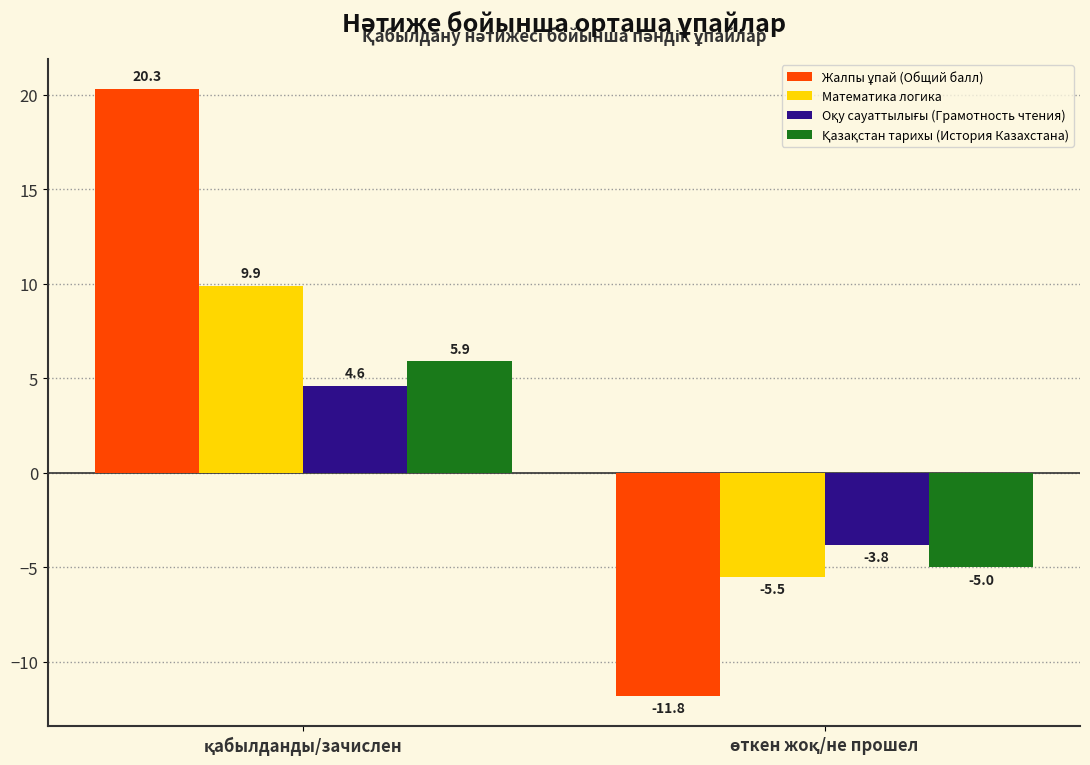

What is the sum of all Математика логика values?

4.4